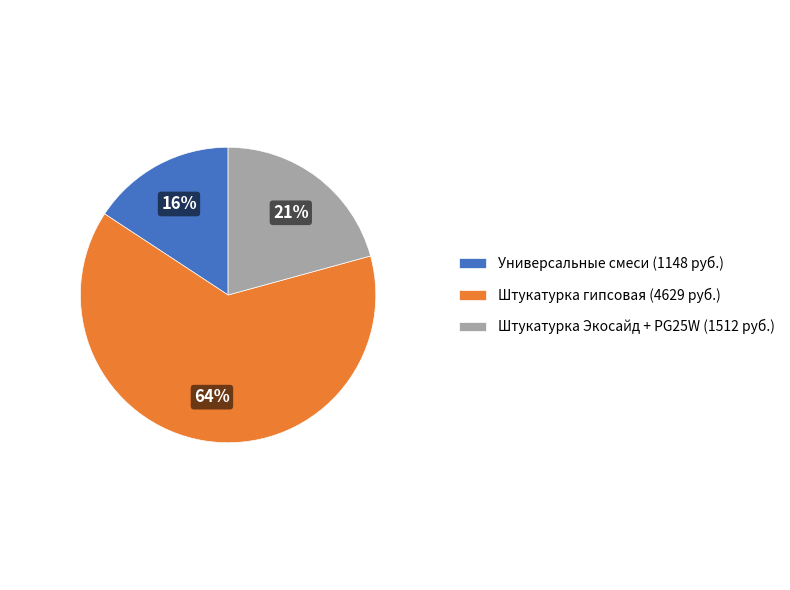

Between Штукатурка гипсовая (4629 руб.) and Штукатурка Экосайд + PG25W (1512 руб.), which is larger?

Штукатурка гипсовая (4629 руб.)